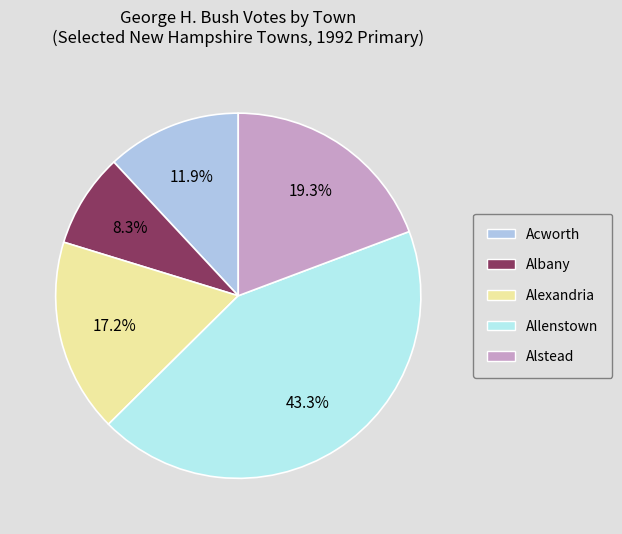

What is the total percentage of Acworth and Allenstown?

55.2%